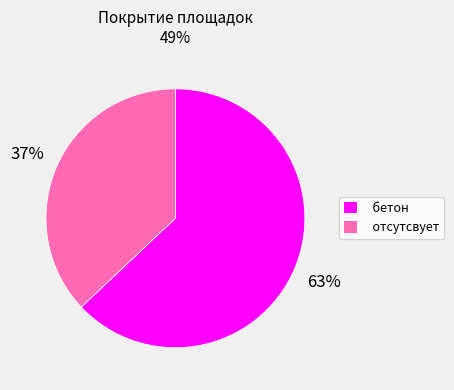

To the nearest percent, what is the combined percentage of бетон and отсутсвует?

100%